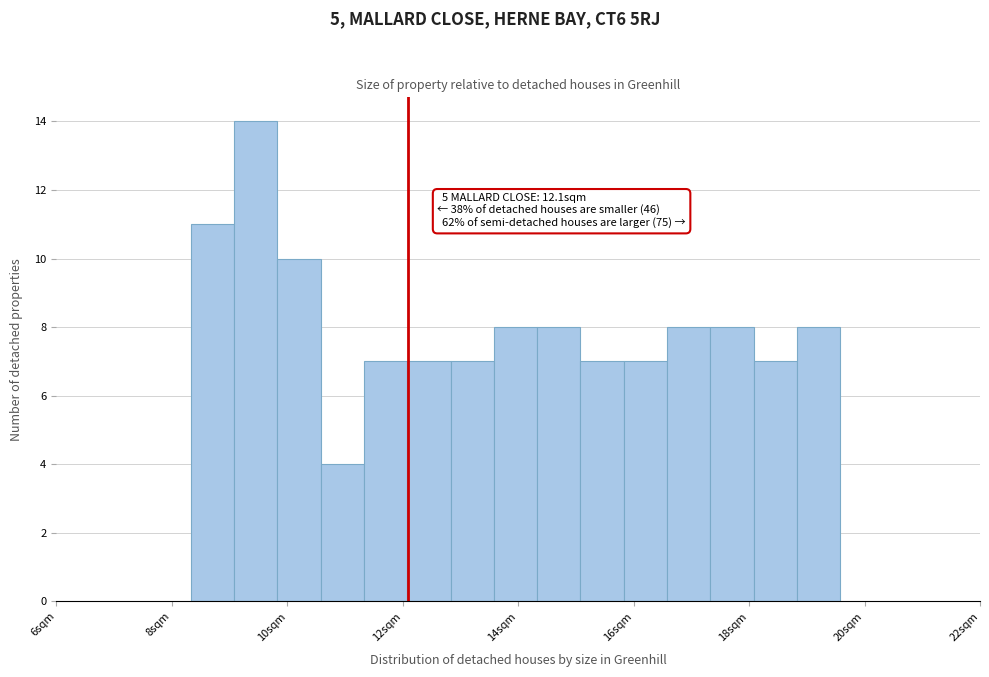

Around what value on the x-axis is the tallest bar? Give the approximate position of its centre, as read against the axis.

9.4